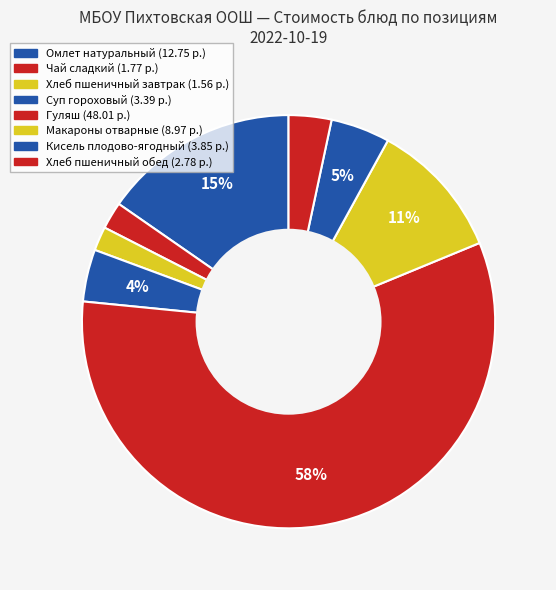

Does any single category account for the majority?

Yes